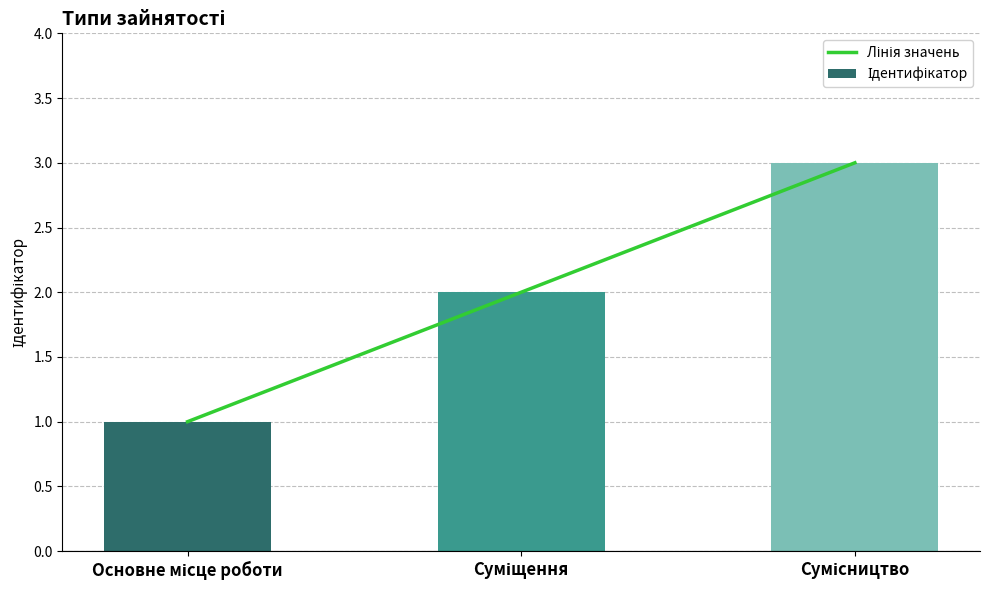

What is the difference between the maximum and minimum values in the Ідентифікатор series?

2